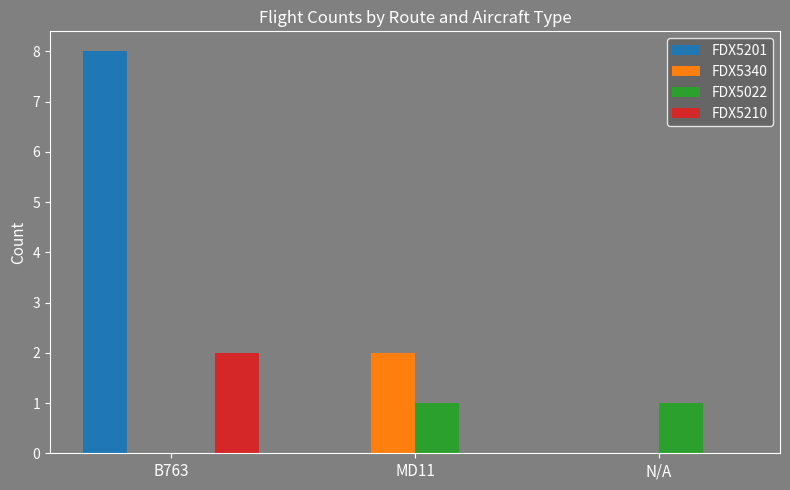

What is the sum of all FDX5201 values?

8